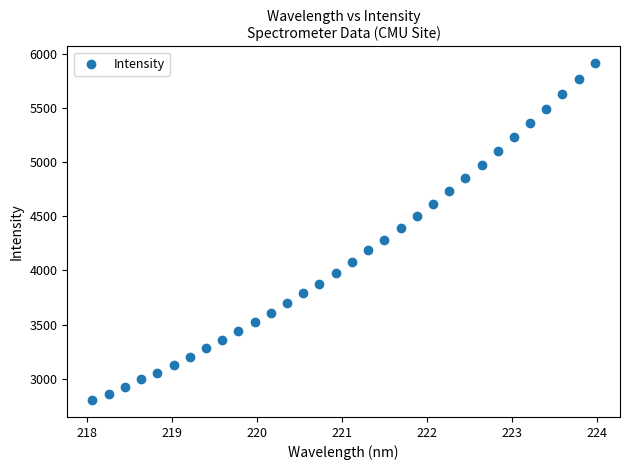

What is the range of Y values (max minus min)?

3115.7